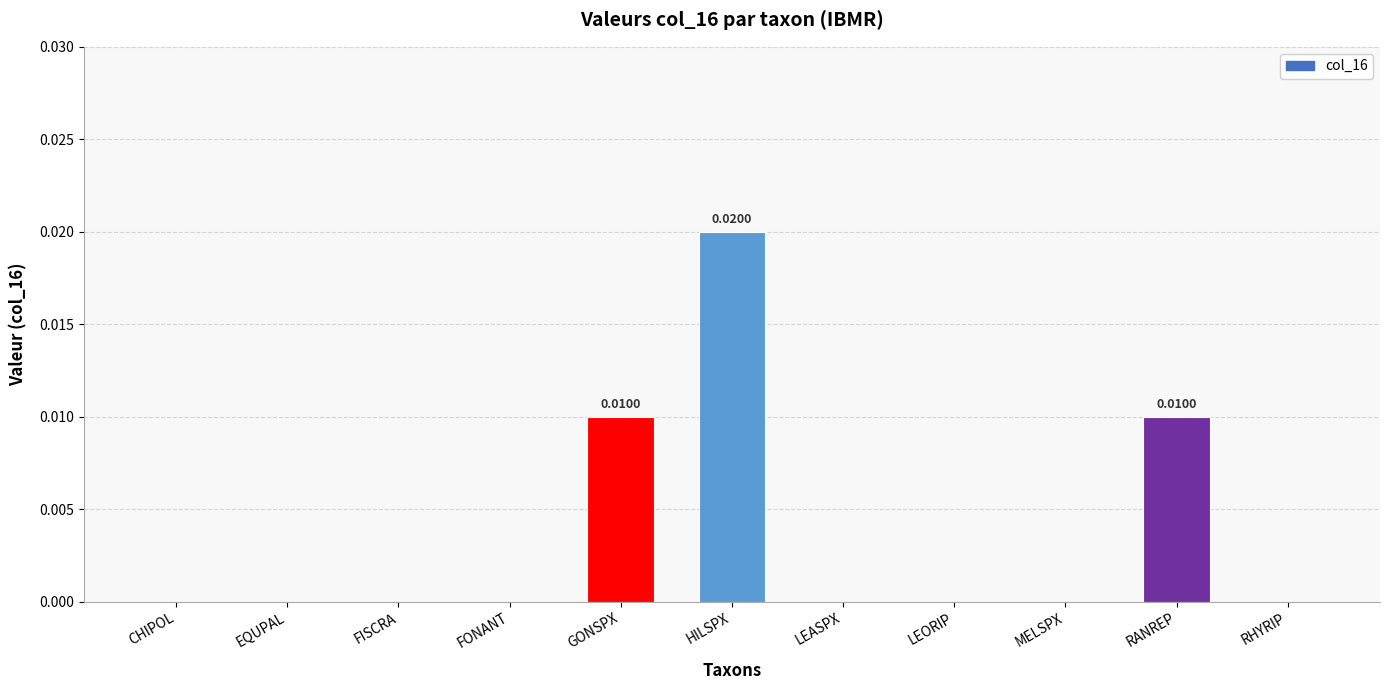

Between LEASPX and HILSPX, which is larger?

HILSPX